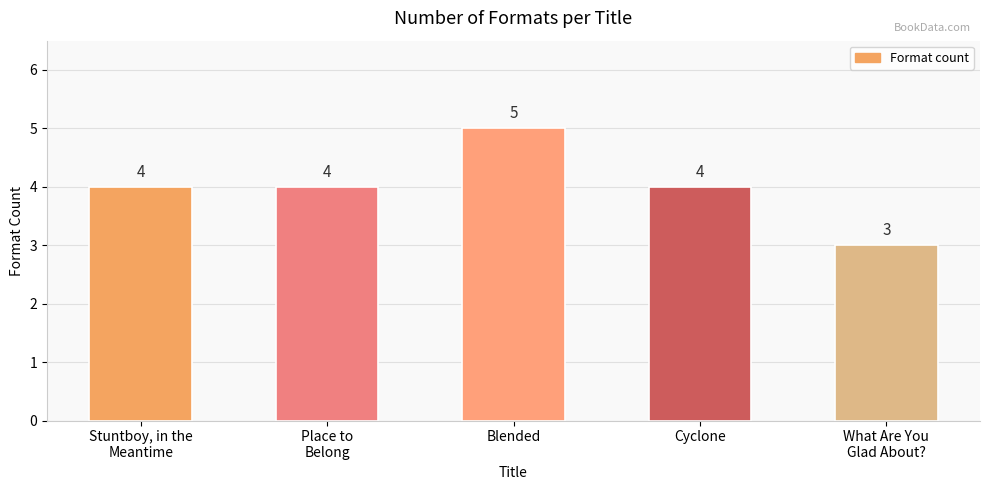

What is the value of the 4th bar from the left?

4